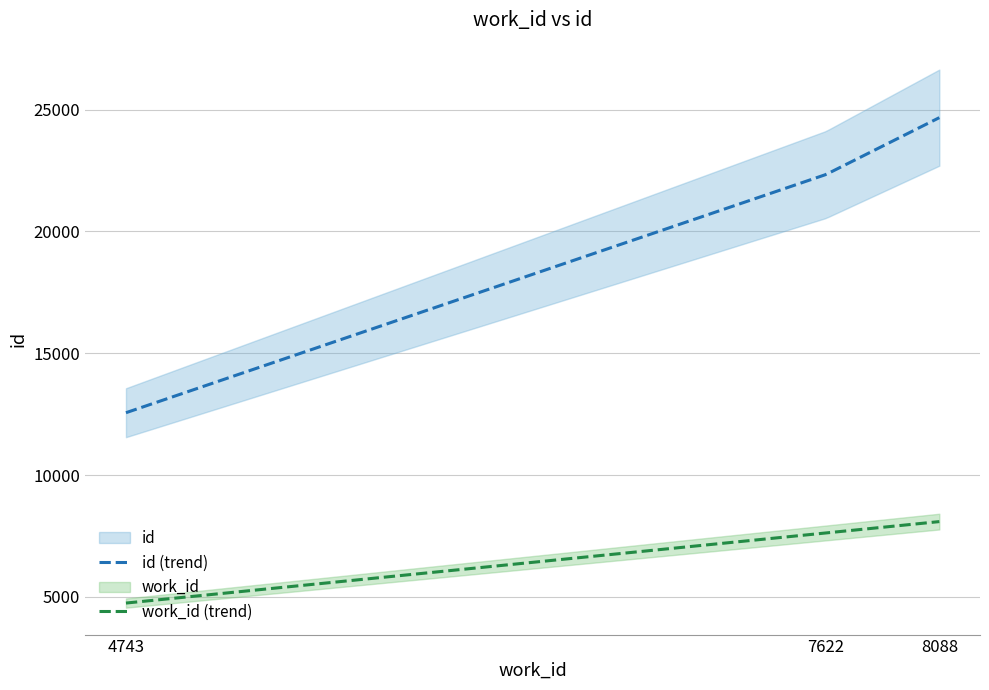

What is the total value across all series at 4743?

17302